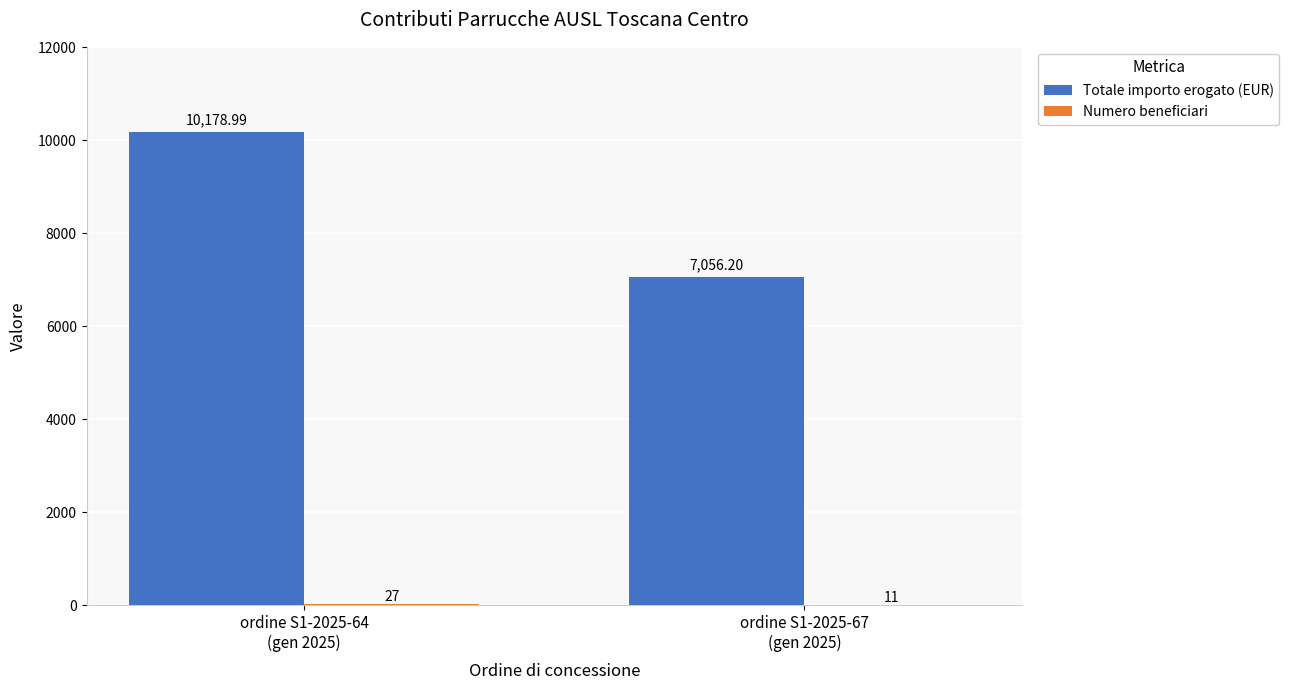

Which series has the largest total across all categories?

Totale importo erogato (EUR)